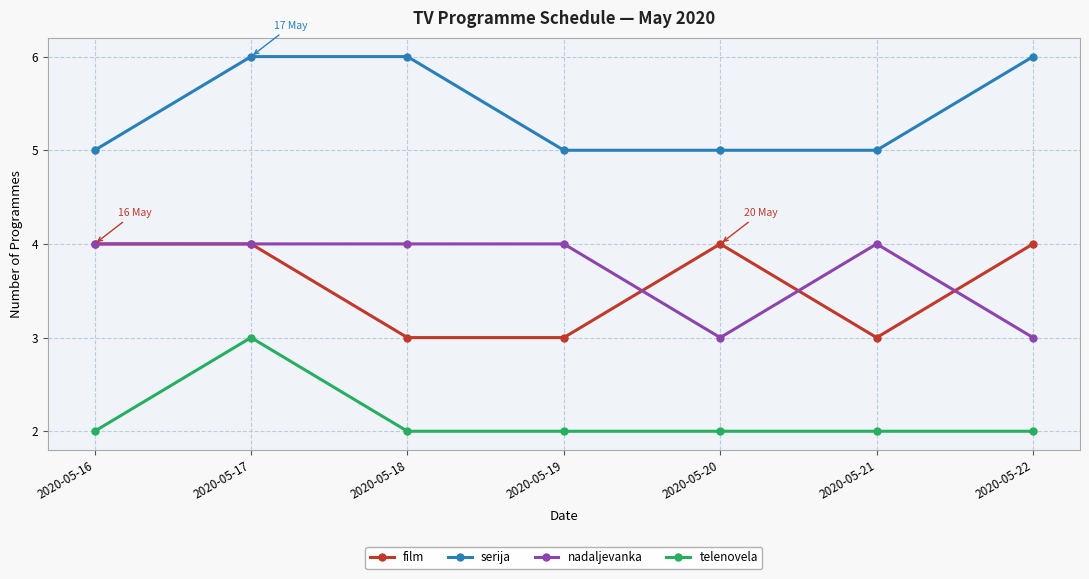

True or false: serija and film intersect in this chart.

False